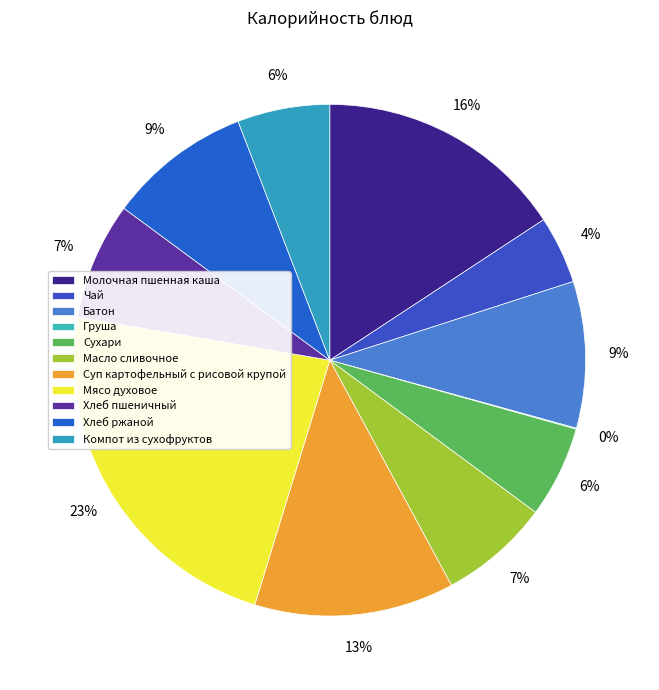

Combined, what portion of the pie is Хлеб ржаной and Компот из сухофруктов?

14.9%